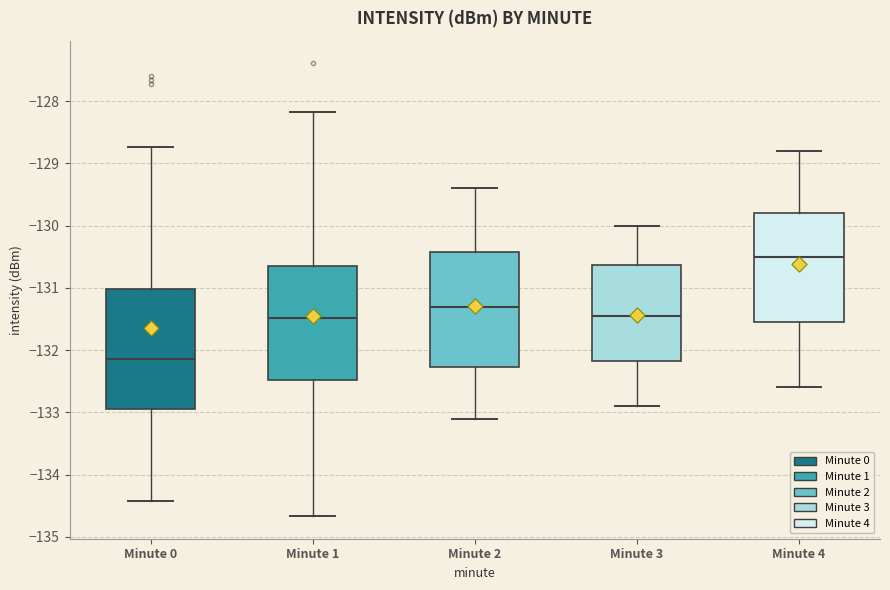

Reading left to right, transcribe this box plot: for each box, give where its median line is, the range the box spans, and where its two whiskers end, as read against the y-axis. The values are not printed on the chart, so give them approximately, as read against the axis.

Minute 0: median -132.1, box -133.0 to -131.0, whiskers -134.4 to -128.7
Minute 1: median -131.5, box -132.5 to -130.6, whiskers -134.7 to -128.2
Minute 2: median -131.3, box -132.3 to -130.4, whiskers -133.1 to -129.4
Minute 3: median -131.4, box -132.2 to -130.6, whiskers -132.9 to -130.0
Minute 4: median -130.5, box -131.5 to -129.8, whiskers -132.6 to -128.8